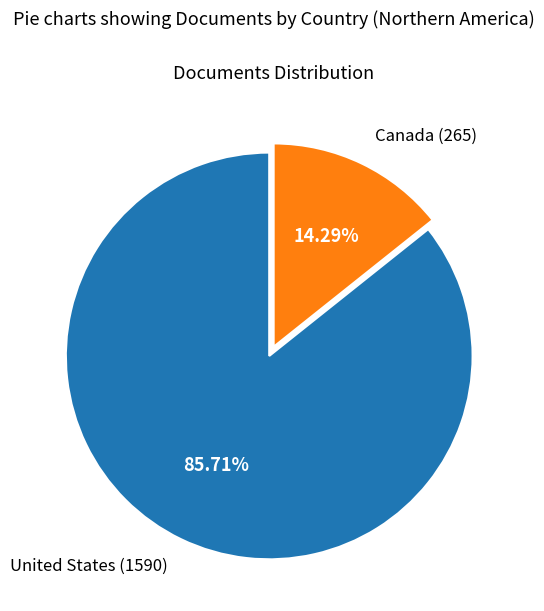

To the nearest percent, what percentage of the pie is Canada?

14%